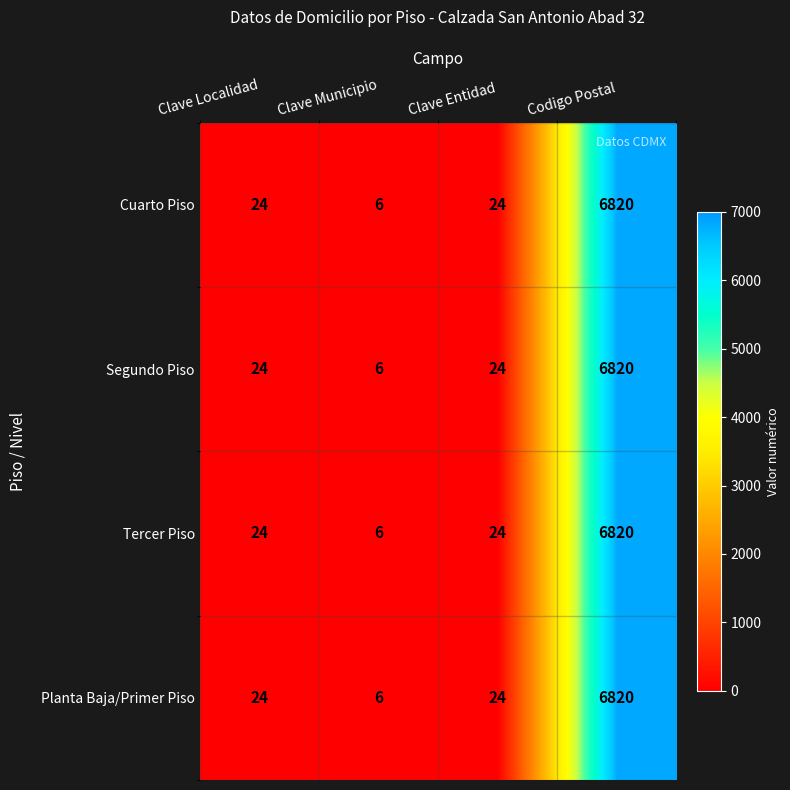

Which label corresponds to the smallest value in the chart?

Clave Municipio